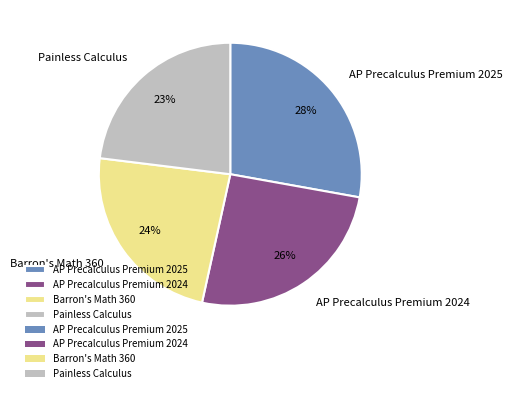

To the nearest percent, what is the difference between the largest and smallest slice percentages?

5%